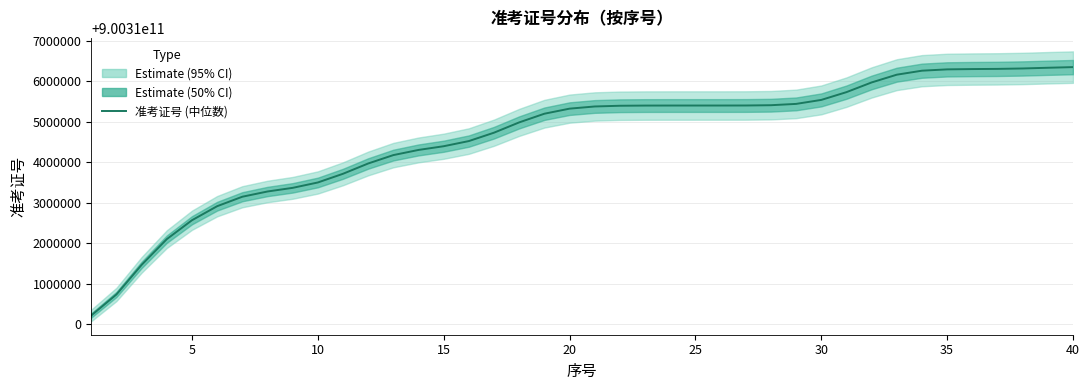

How many lines are shown in the chart?

1